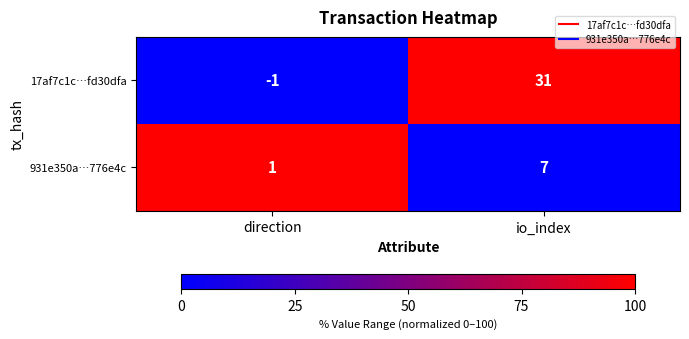

List the series in order of their peak value, highest first.

17af7c1c…fd30dfa, 931e350a…776e4c